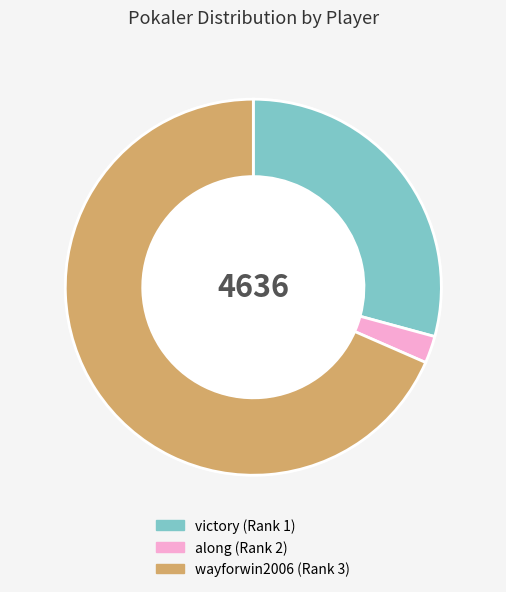

What percentage is the victory (Rank 1) slice, to the nearest percent?

29%